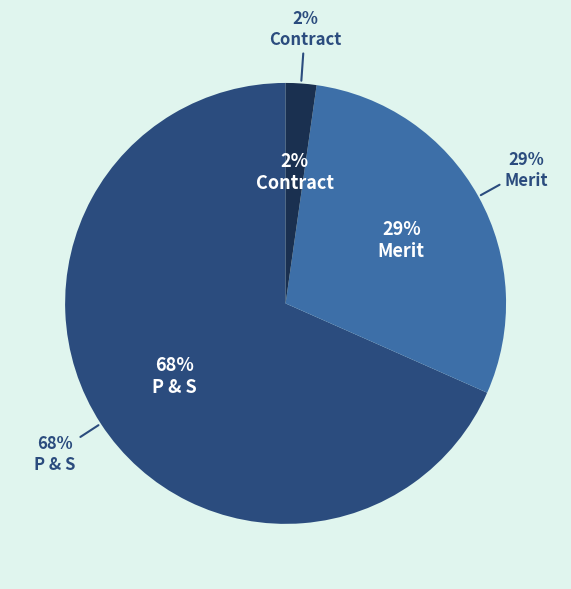

Does Merit represent more than half of the total?

No